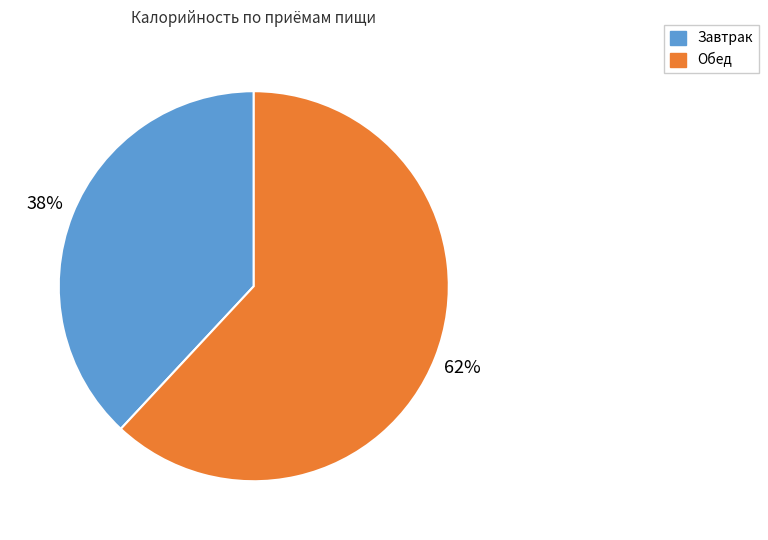

The Завтрак slice represents 38% of the pie. True or false?

True